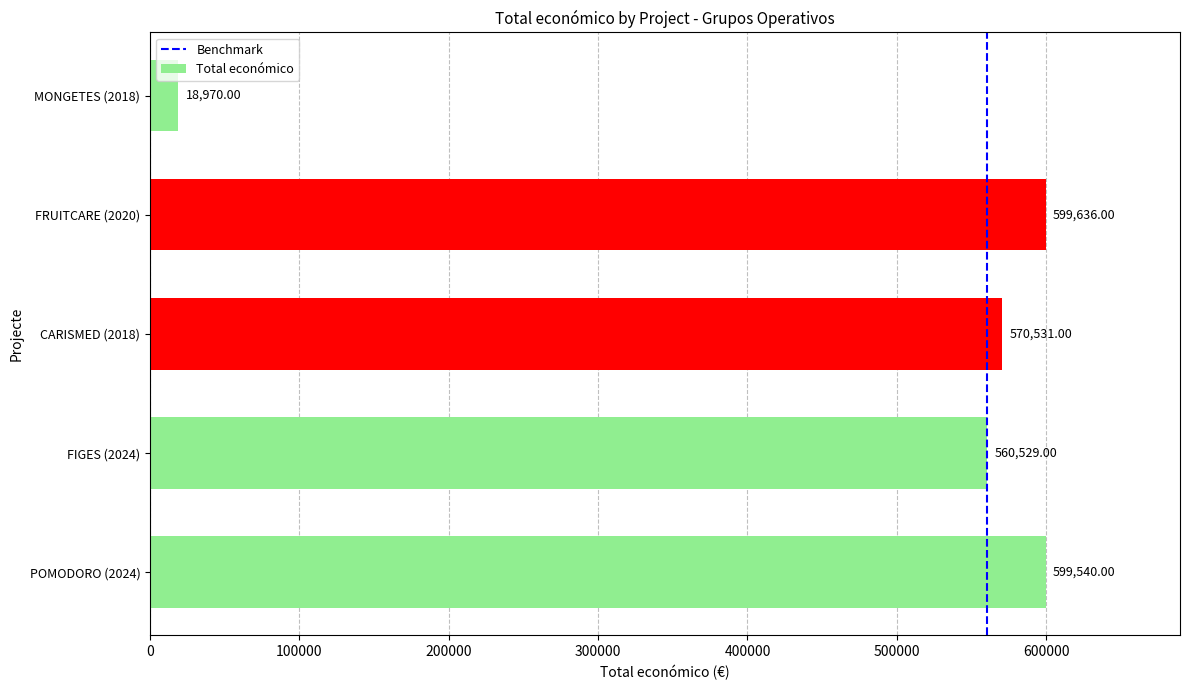

What is the difference between the maximum and minimum values?

580666